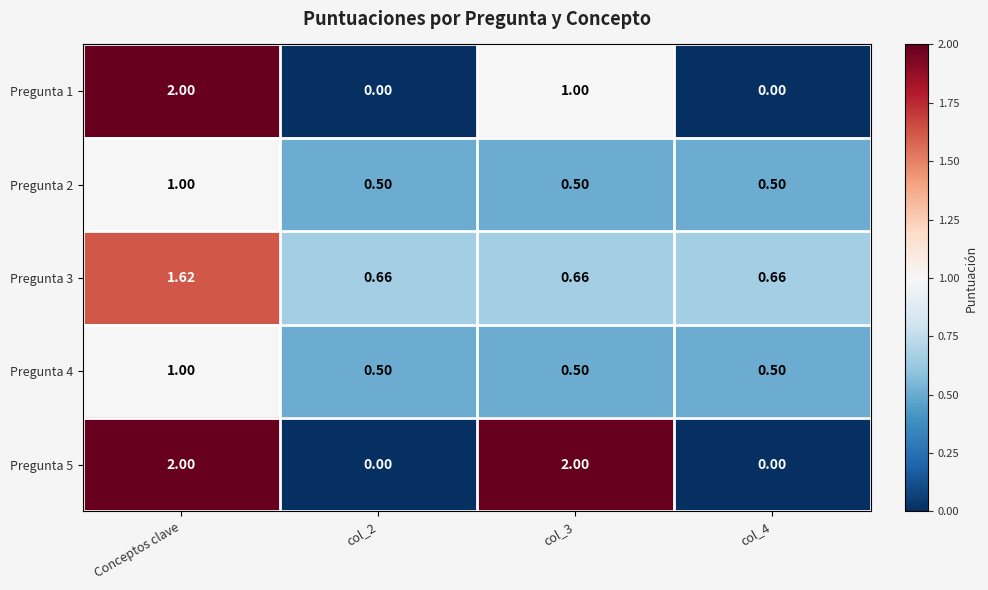

At which category is the sum across all series the highest?

Conceptos clave